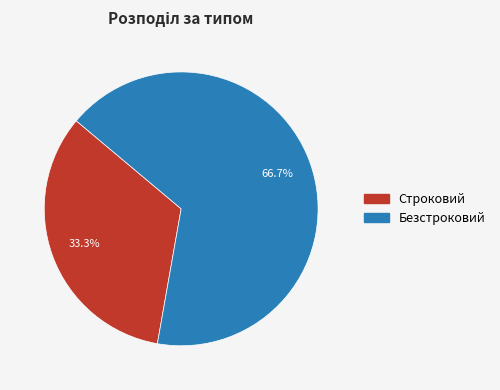

Which slice is the largest?

Безстроковий